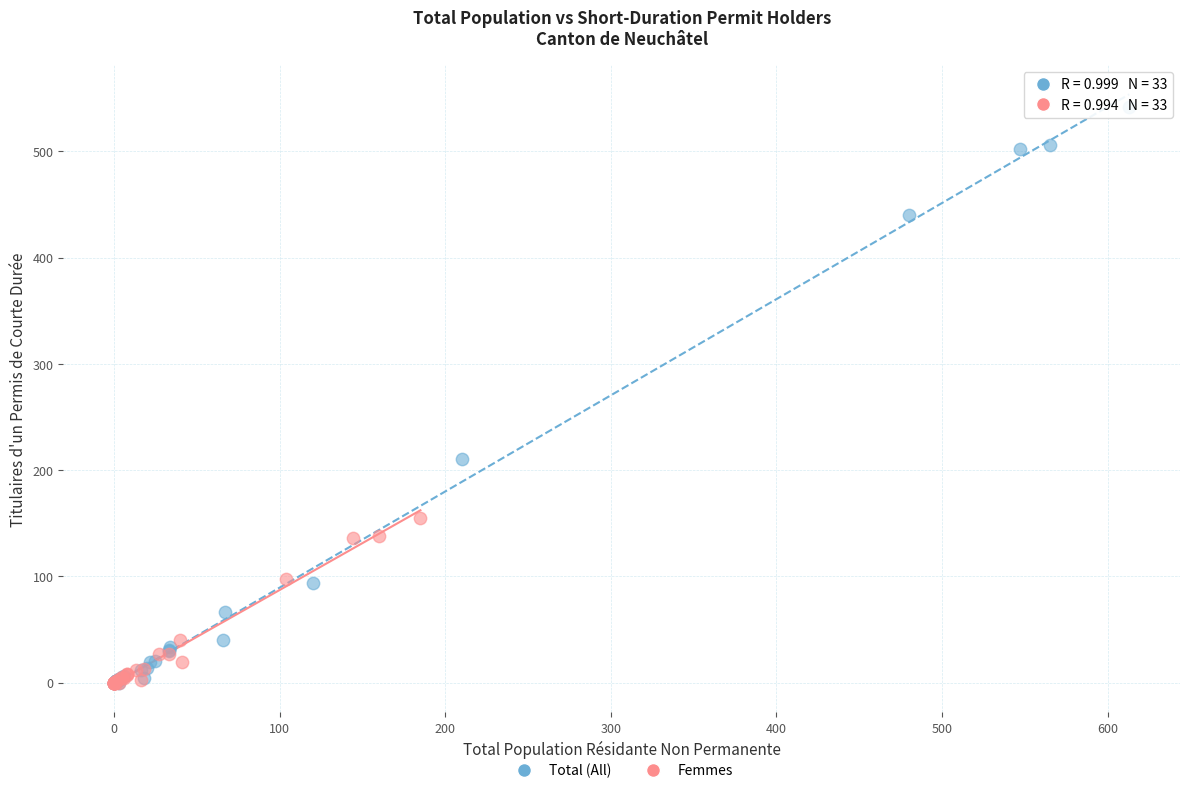

Which series reaches the maximum Y coordinate?

Total (All)